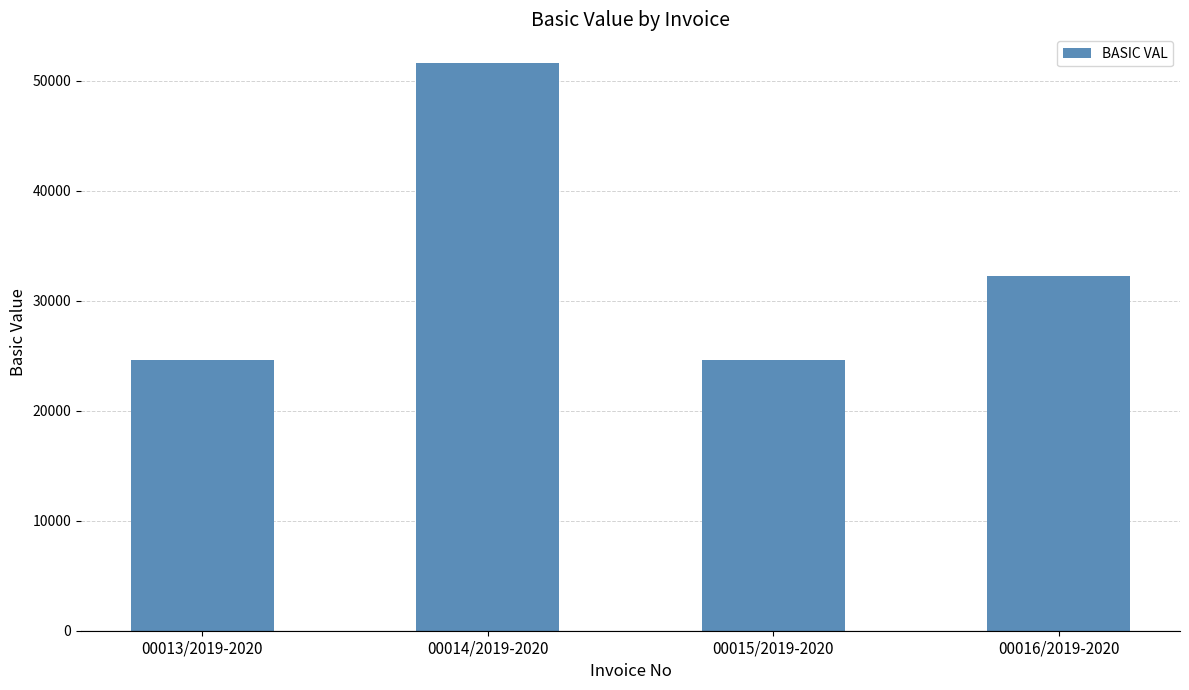

What is the difference between the values at 00016/2019-2020 and 00013/2019-2020?

7675